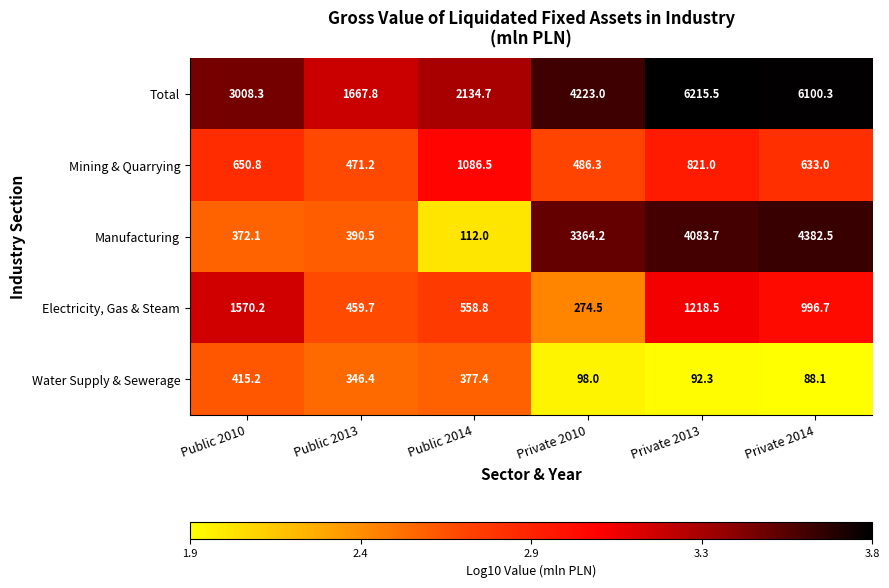

What is the minimum value shown in the chart?

88.1